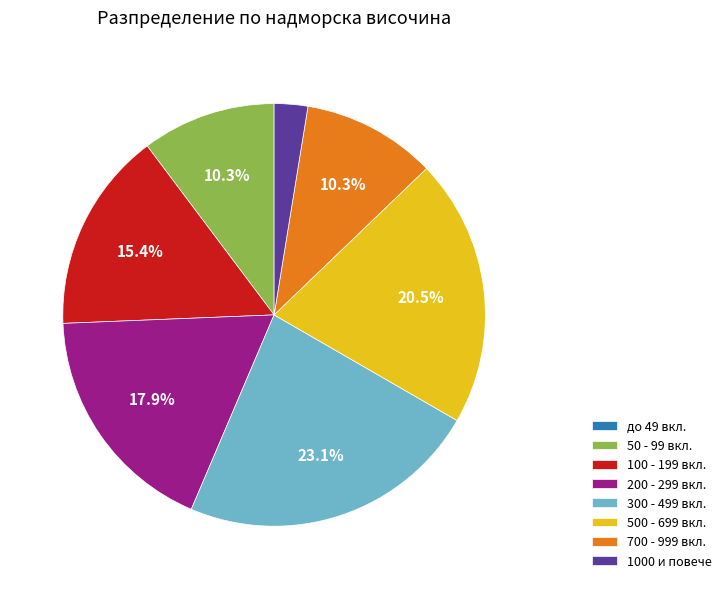

Is there a majority slice in this chart?

No